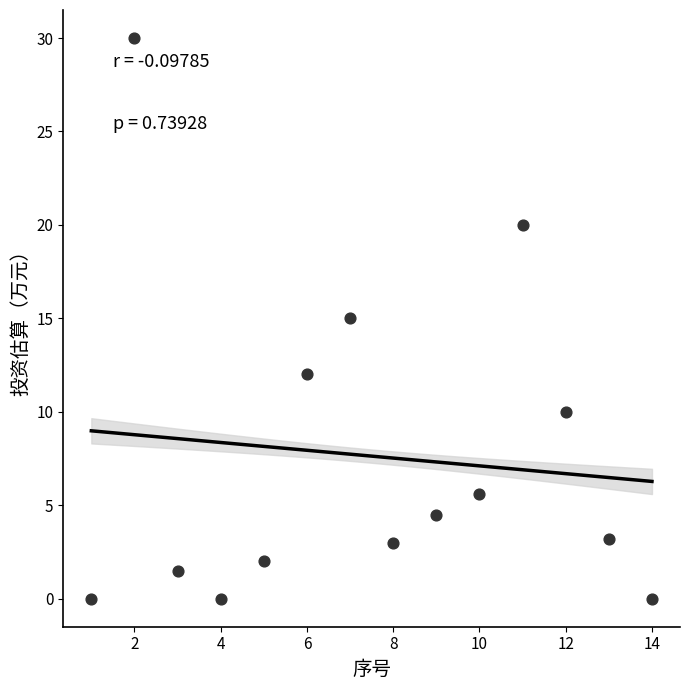

What is the range of X values (max minus min)?

13.0